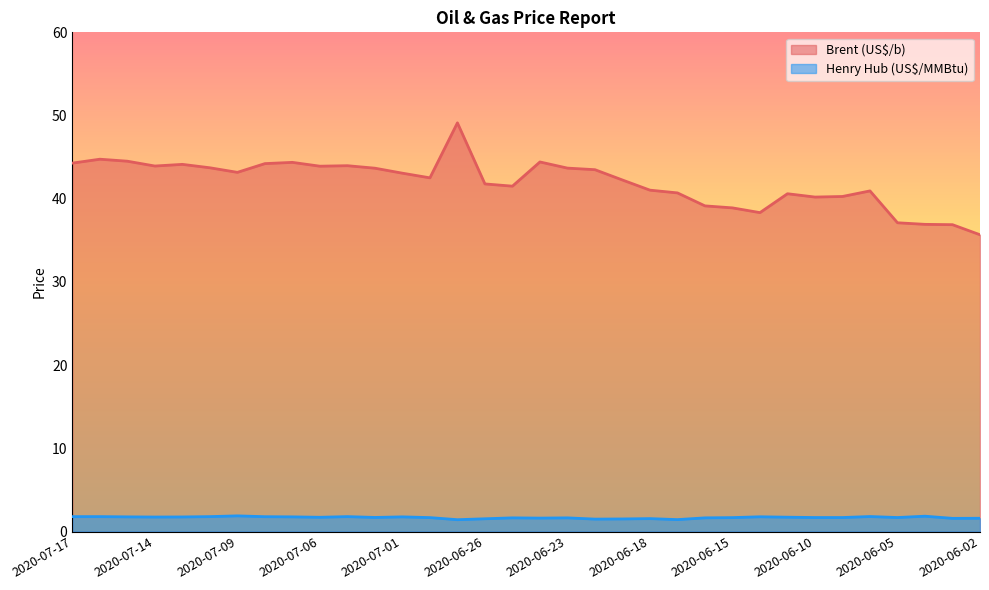

What value does the Brent (US$/b) series have at 2020-07-13?

44.1